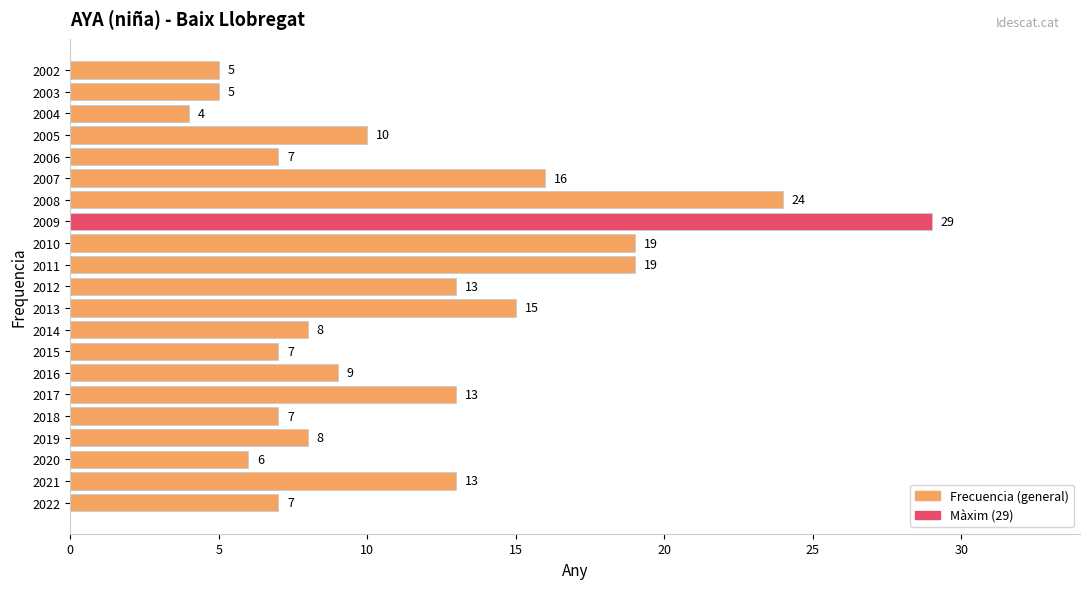

The value at 2003 is 5. True or false?

True